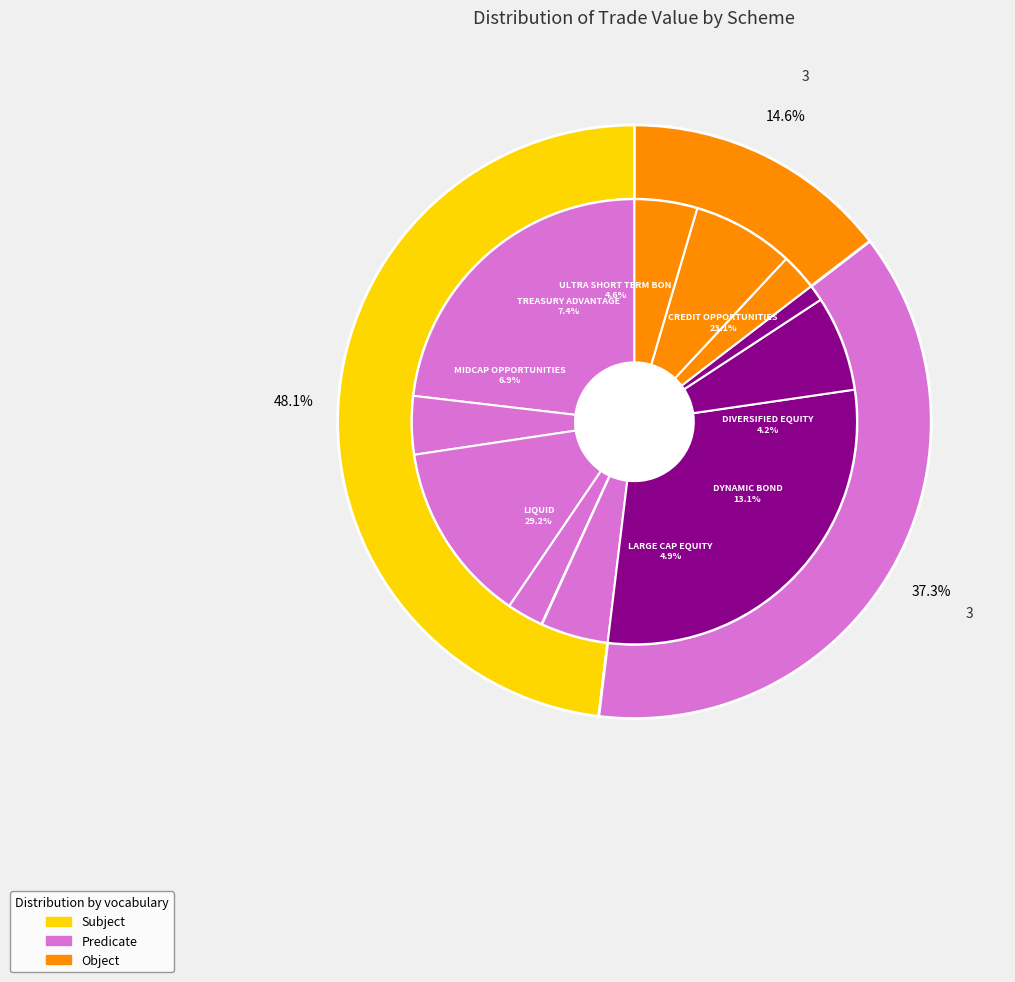

To the nearest percent, what is the combined percentage of PRAMERICA DIVERSIFIED EQUITY FUND and PRAMERICA DYNAMIC BOND FUND?

17%